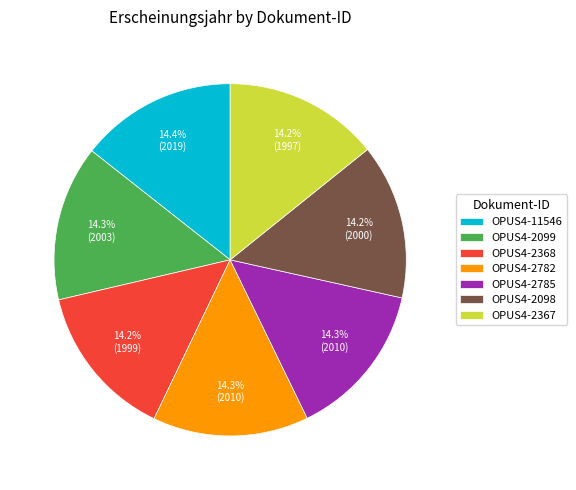

What portion of the pie excludes OPUS4-2785?

85.7%